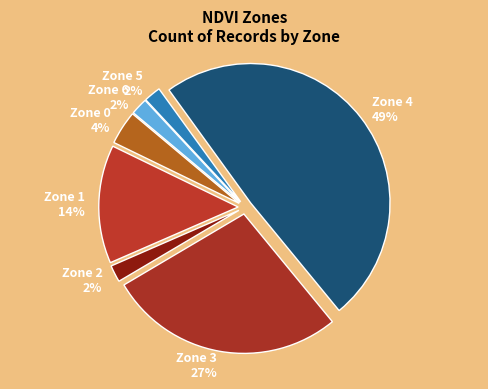

To the nearest percent, what is the difference between the Zone 3 and Zone 2 slice percentages?

25%